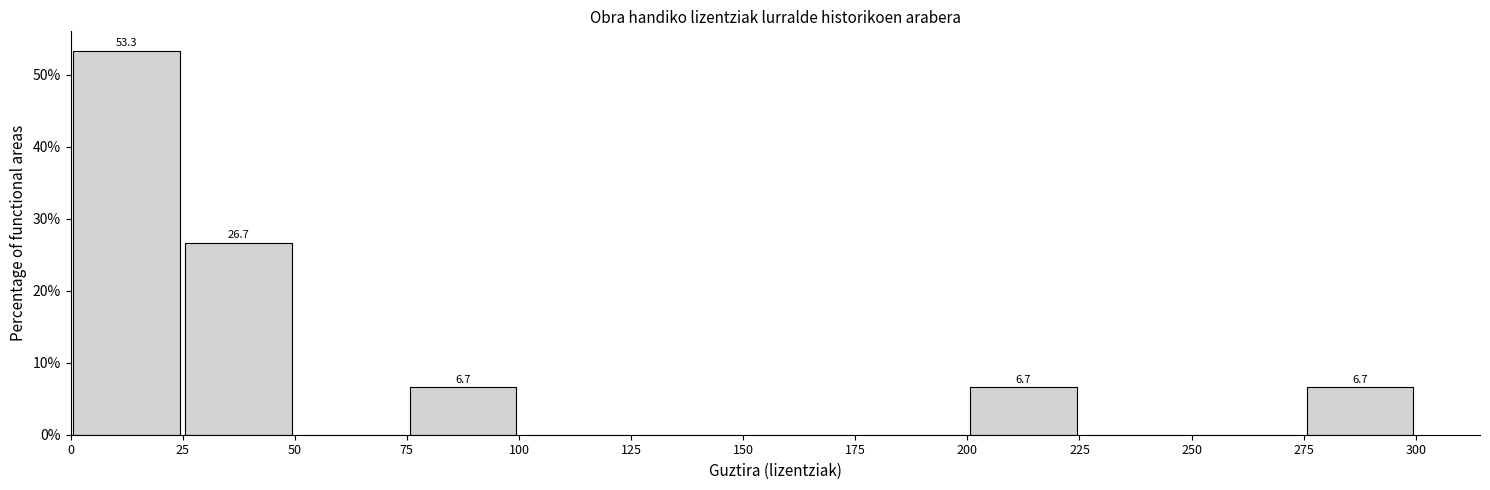

Which range on the x-axis has the tallest bar?

0 to 25